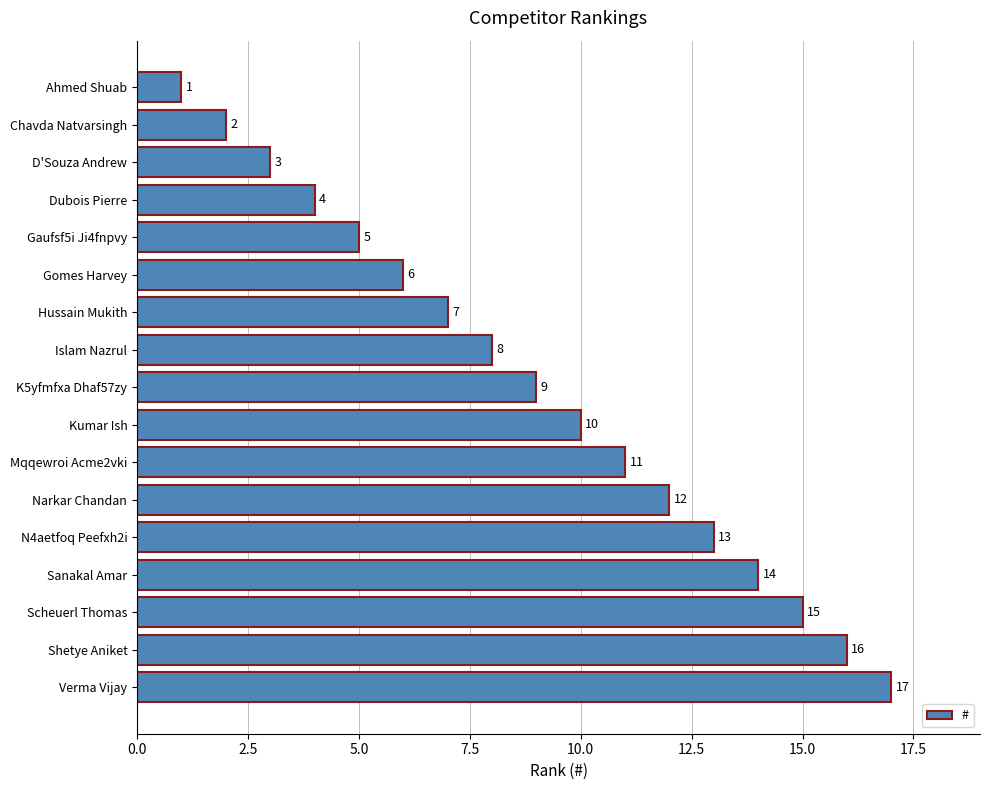

List the labels in order of value, smallest first.

Ahmed Shuab, Chavda Natvarsingh, D'Souza Andrew, Dubois Pierre, Gaufsf5i Ji4fnpvy, Gomes Harvey, Hussain Mukith, Islam Nazrul, K5yfmfxa Dhaf57zy, Kumar Ish, Mqqewroi Acme2vki, Narkar Chandan, N4aetfoq Peefxh2i, Sanakal Amar, Scheuerl Thomas, Shetye Aniket, Verma Vijay